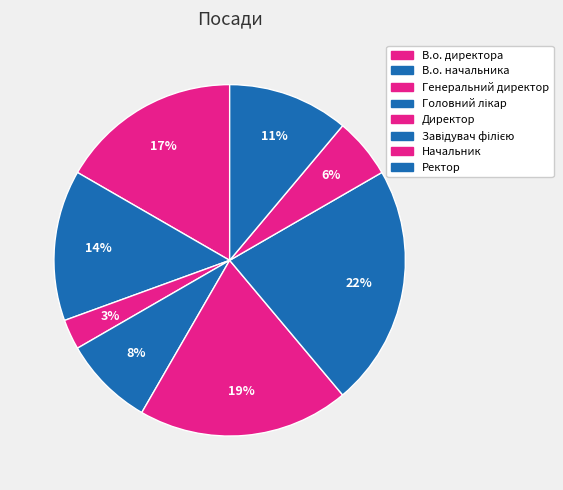

To the nearest percent, what is the average slice percentage?

12%